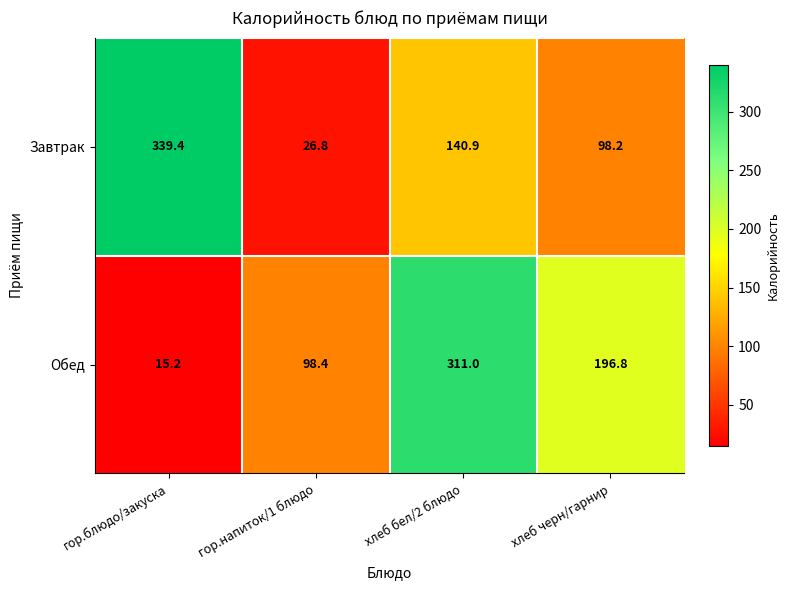

True or false: Обед has a value of 131.8 at хлеб бел/2 блюдо.

False